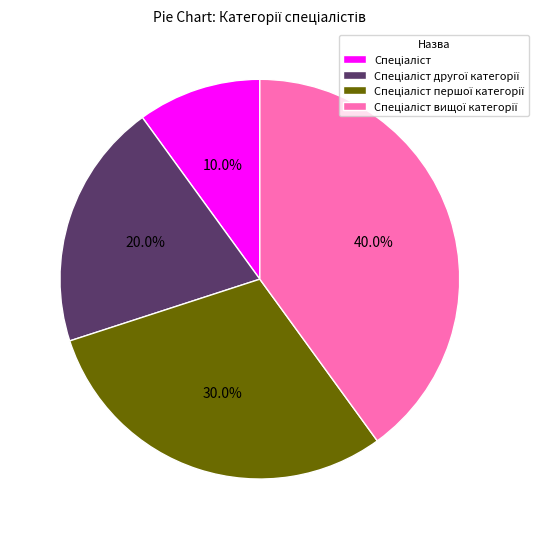

Is there a majority slice in this chart?

No